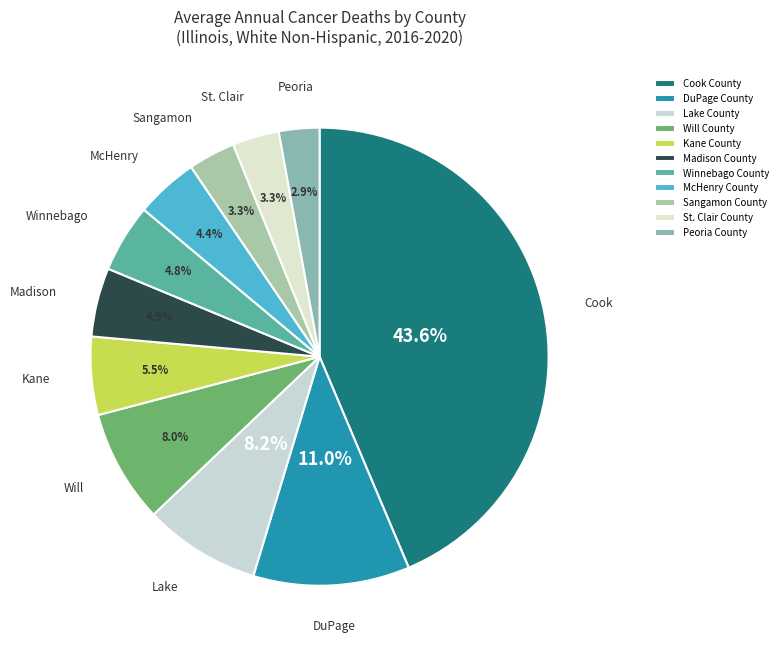

Approximately how many times larger is the value at Peoria County compared to Winnebago County?

0.6